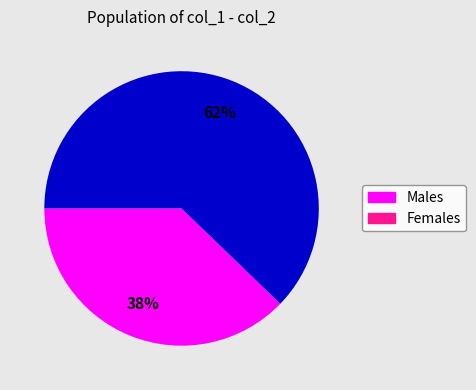

True or false: Females accounts for 62% of the total.

True